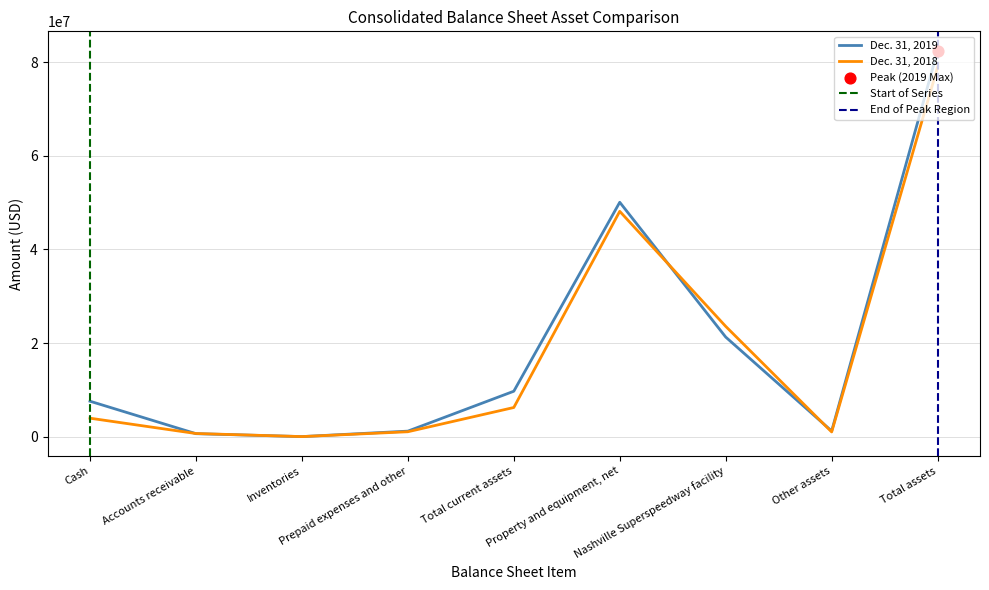

At which category is the sum across all series the highest?

Total assets